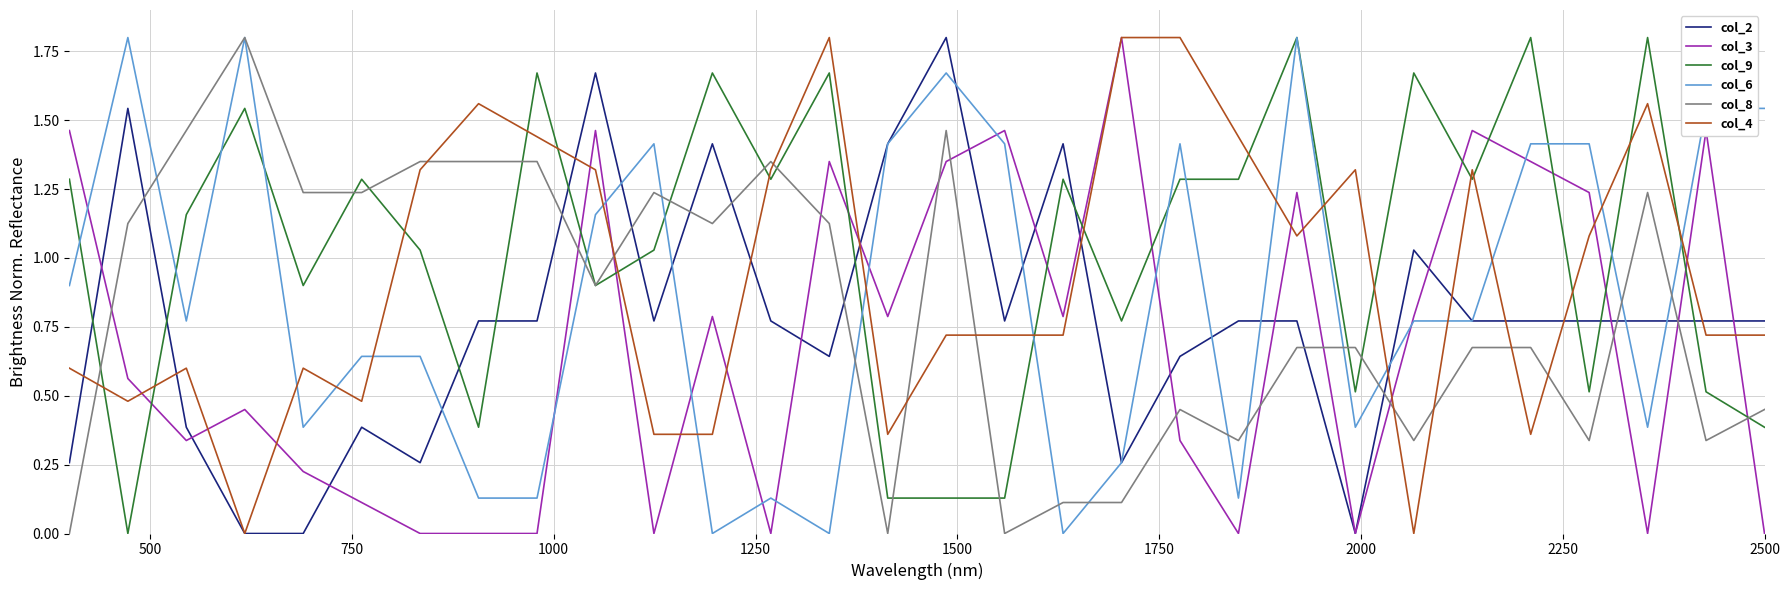

What is the greatest value displayed?

1.8